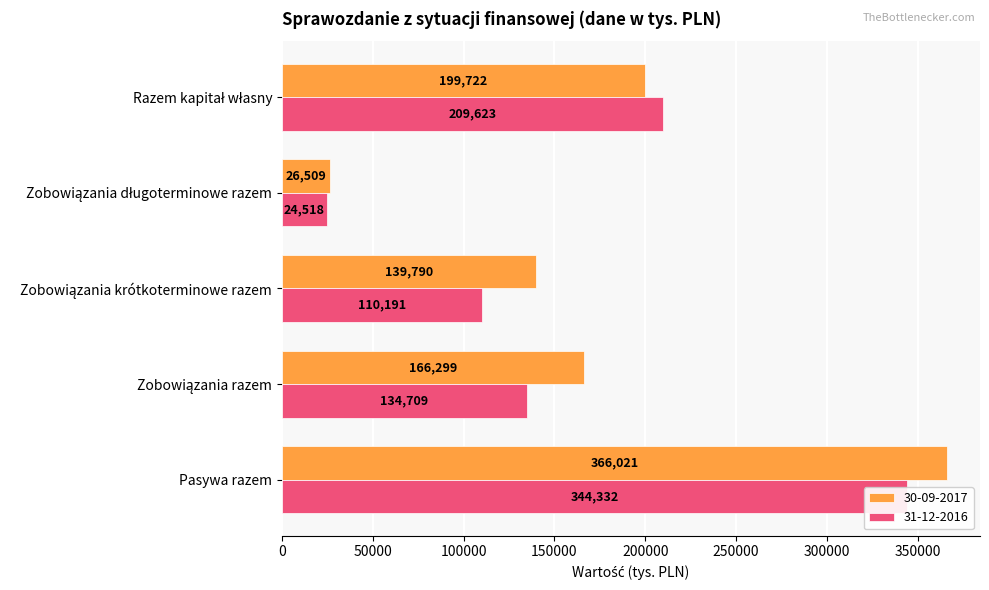

Reading right to left, transcribe all the data shown in this chart.

30-09-2017: 366021	166299	139790	26509	199722
31-12-2016: 344332	134709	110191	24518	209623